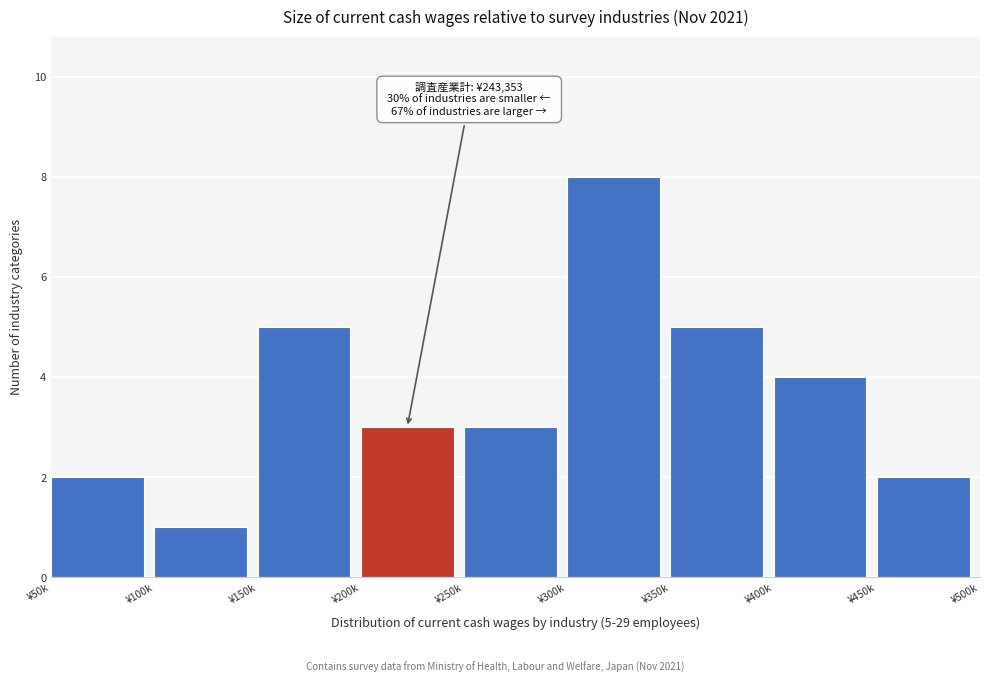

Reading right to left, extract all data points from this chart.

¥450k=2	¥400k=4	¥350k=5	¥300k=8	¥250k=3	¥200k=3	¥150k=5	¥100k=1	¥50k=2